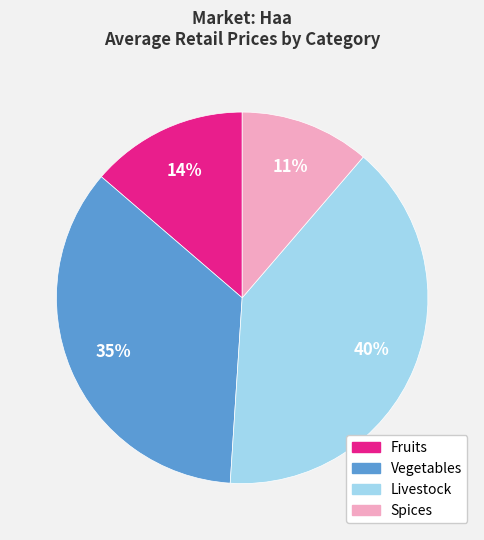

Which slice is the largest?

Livestock